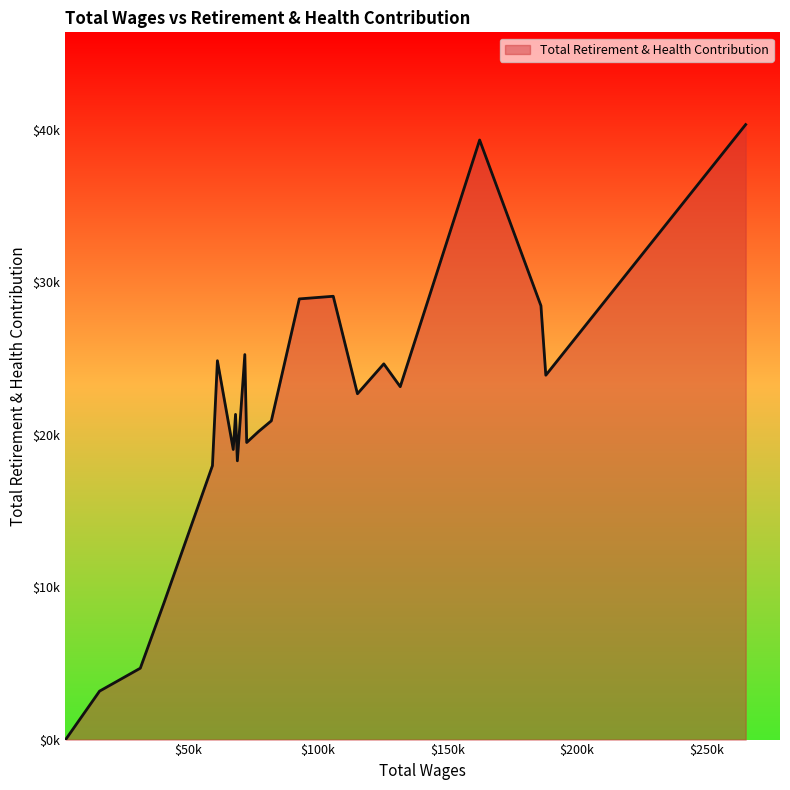

Does the chart have visible grid lines?

No